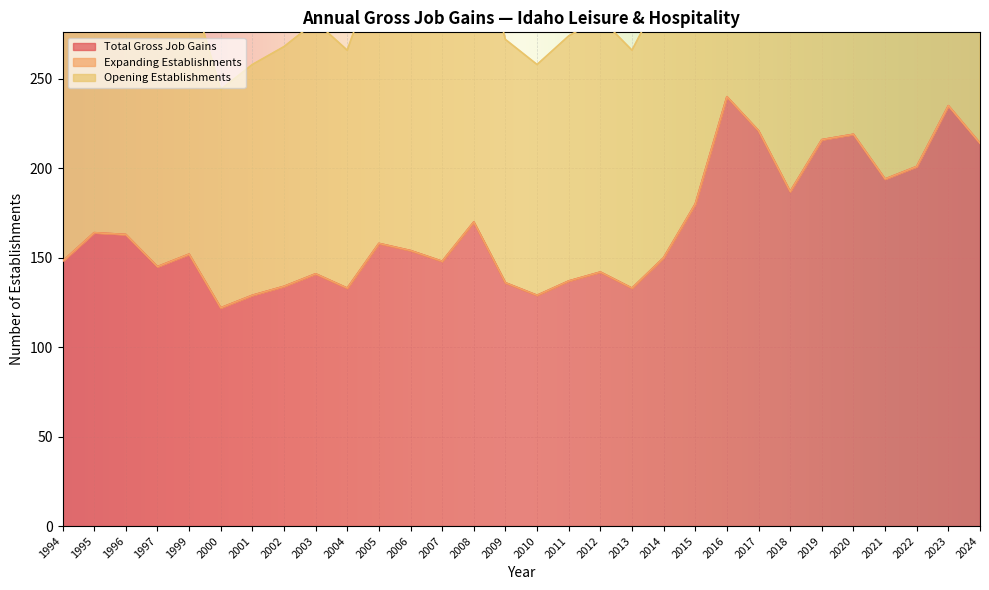

How many data points in Opening Establishments are above 154?

14